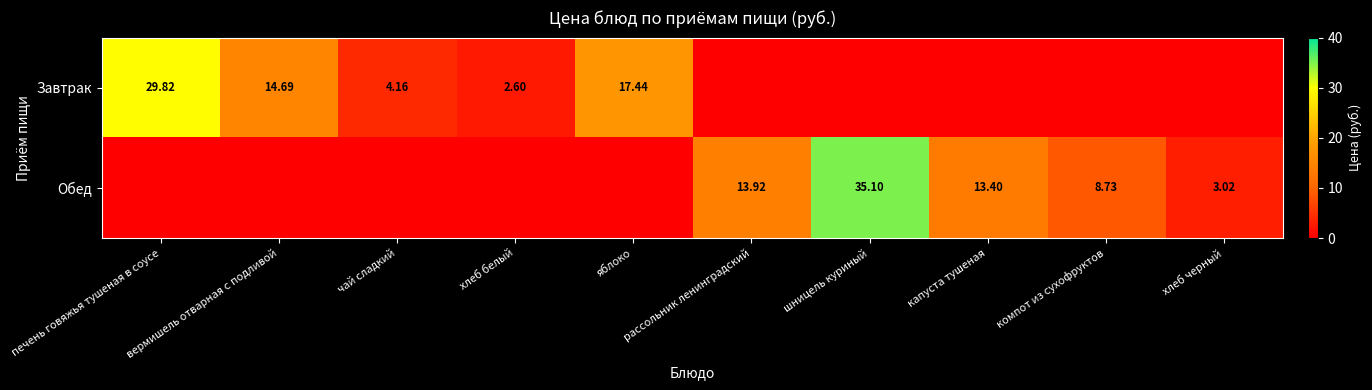

What is the highest value of the Обед series?

35.1